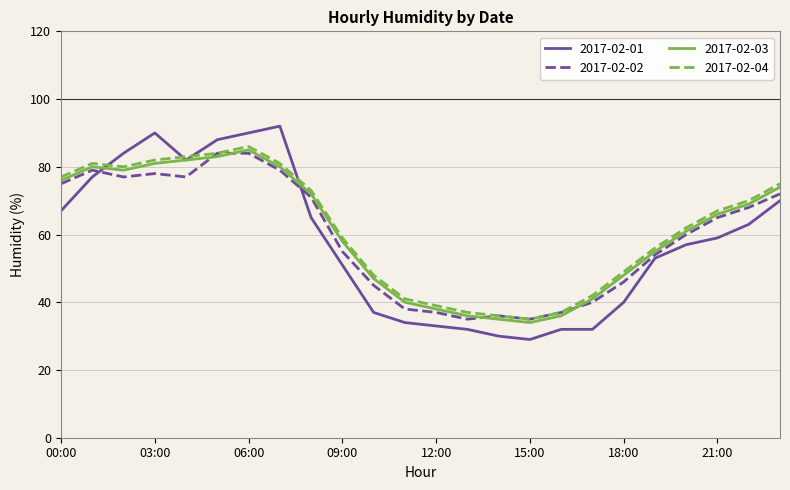

How many intersections are there between 2017-02-02 and 2017-02-03?

4